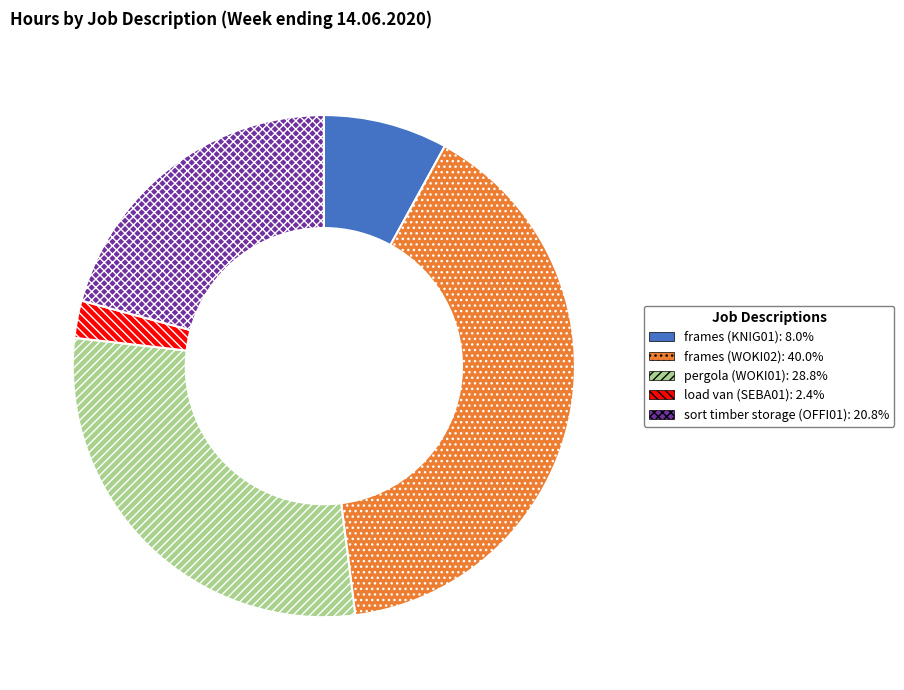

Is there a majority slice in this chart?

No